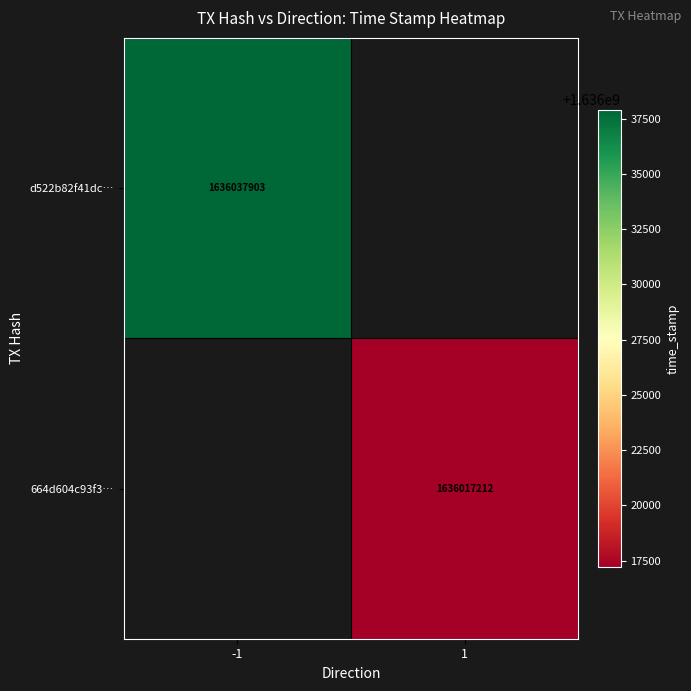

Is the value of 664d604c93f3… at 1 greater than the value of d522b82f41dc… at -1?

No